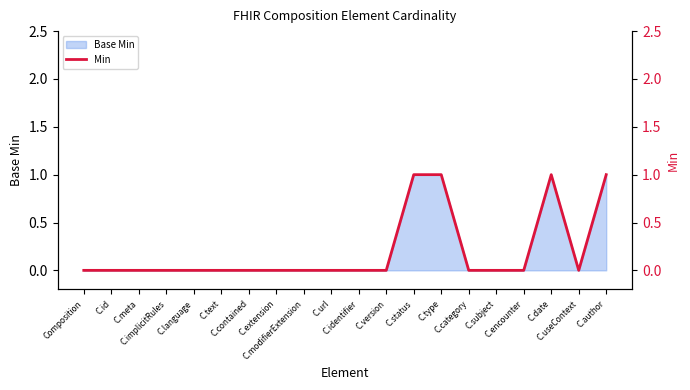

What is the label of the 12th point from the left?

C.version